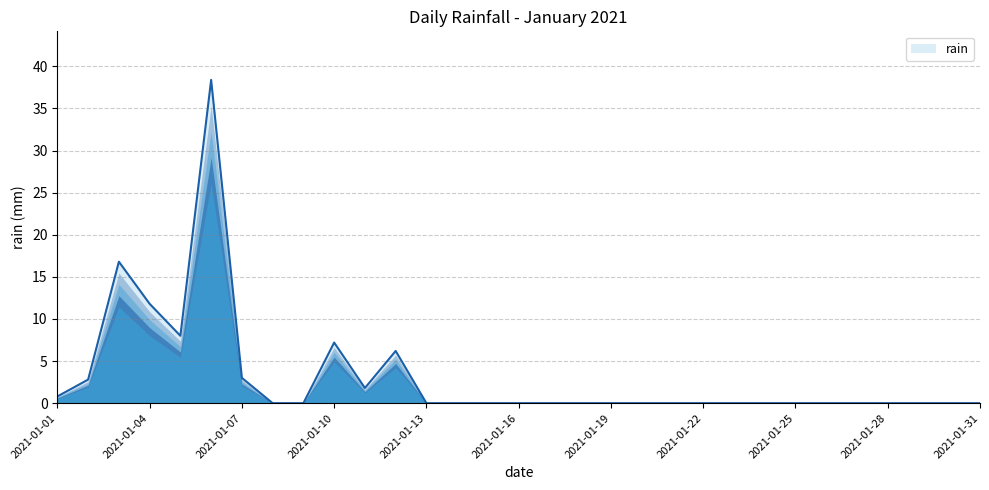

What is the maximum value shown in the chart?

38.4